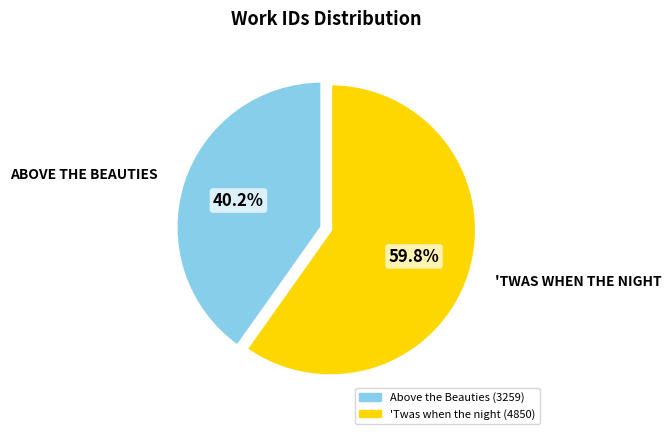

What percentage is the Above the Beauties (3259) slice, to the nearest percent?

40%